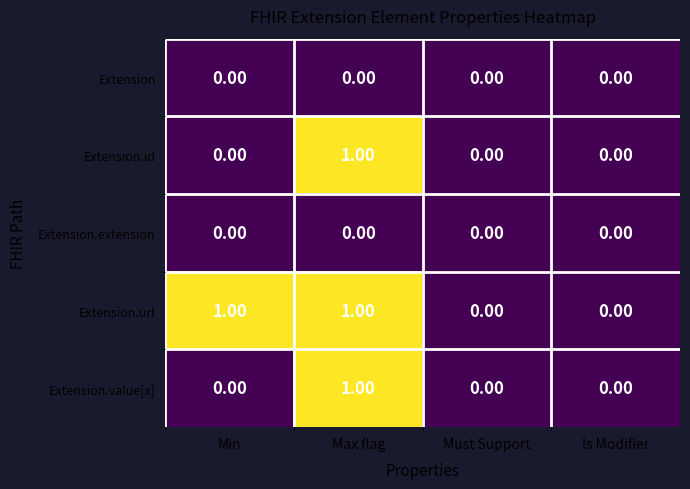

Is the value of Extension.extension at Max flag greater than the value of Extension.id at Max flag?

No